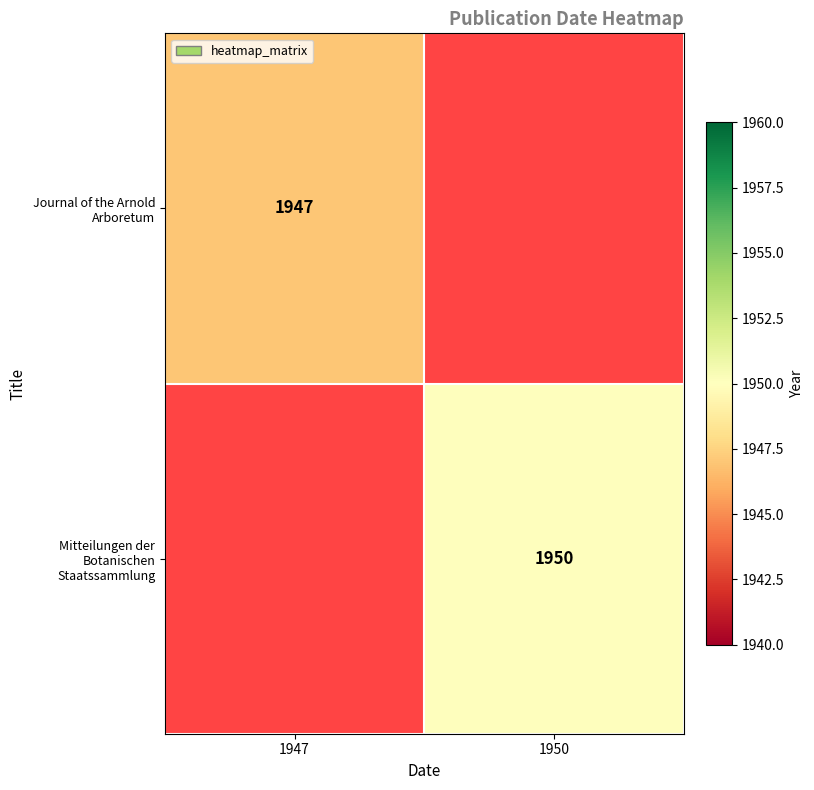

Is it true that Journal of the Arnold Arboretum equals 1947 at 1947?

True